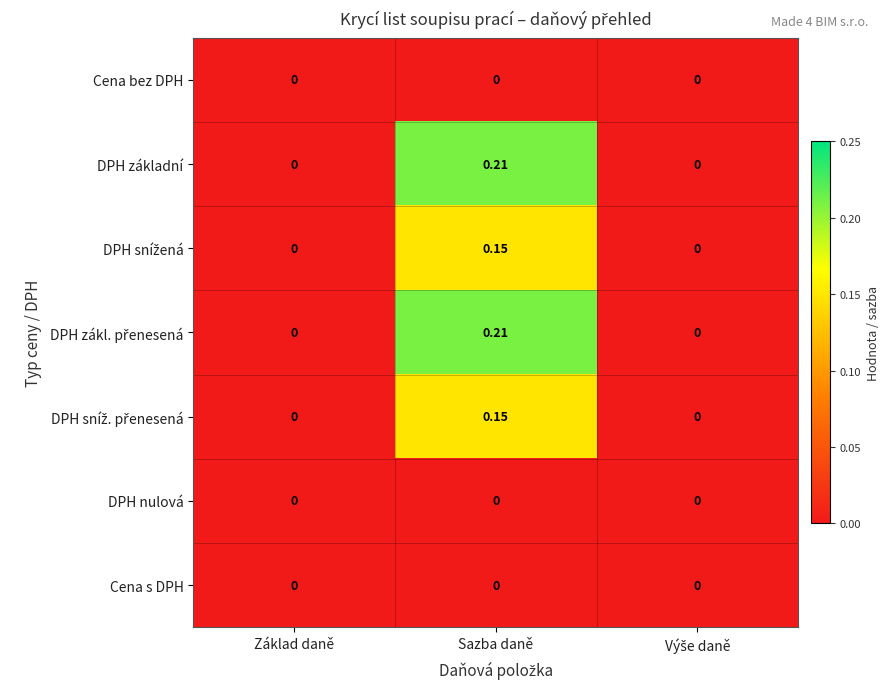

At which category is the sum across all series the highest?

Sazba daně